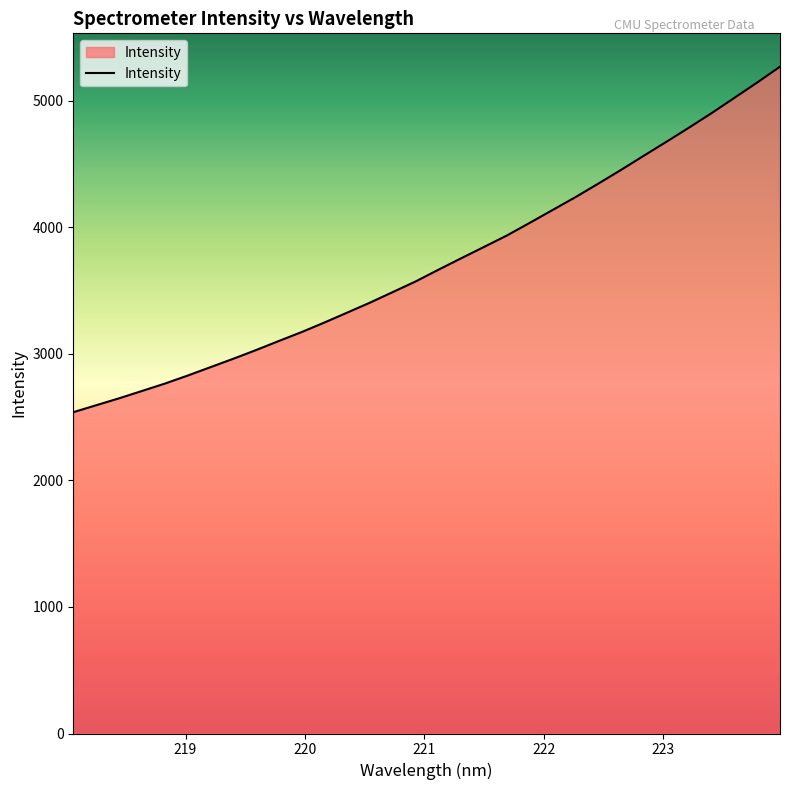

What is the maximum value shown in the chart?

5269.4